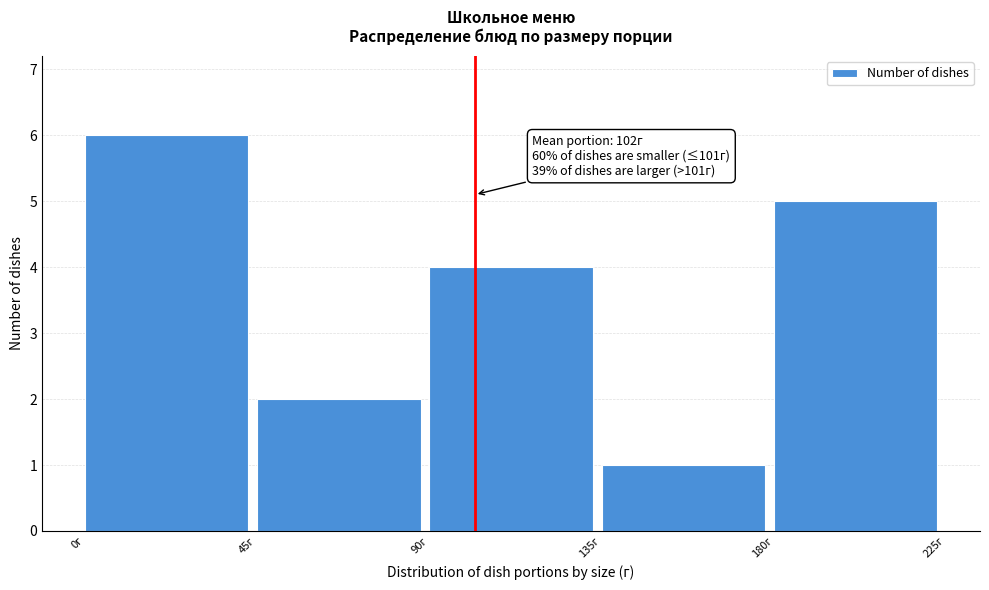

Which range on the x-axis has the tallest bar?

0 to 45